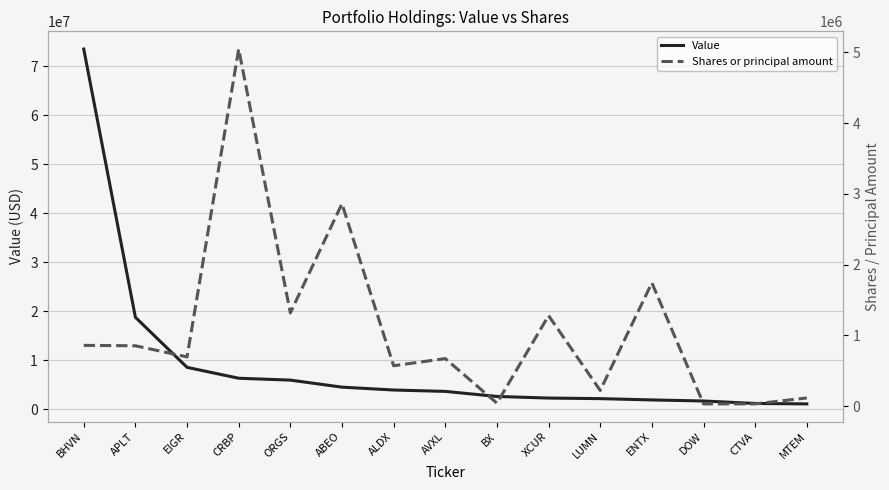

What is the sum of the Value values at ENTX and LUMN?

4026000